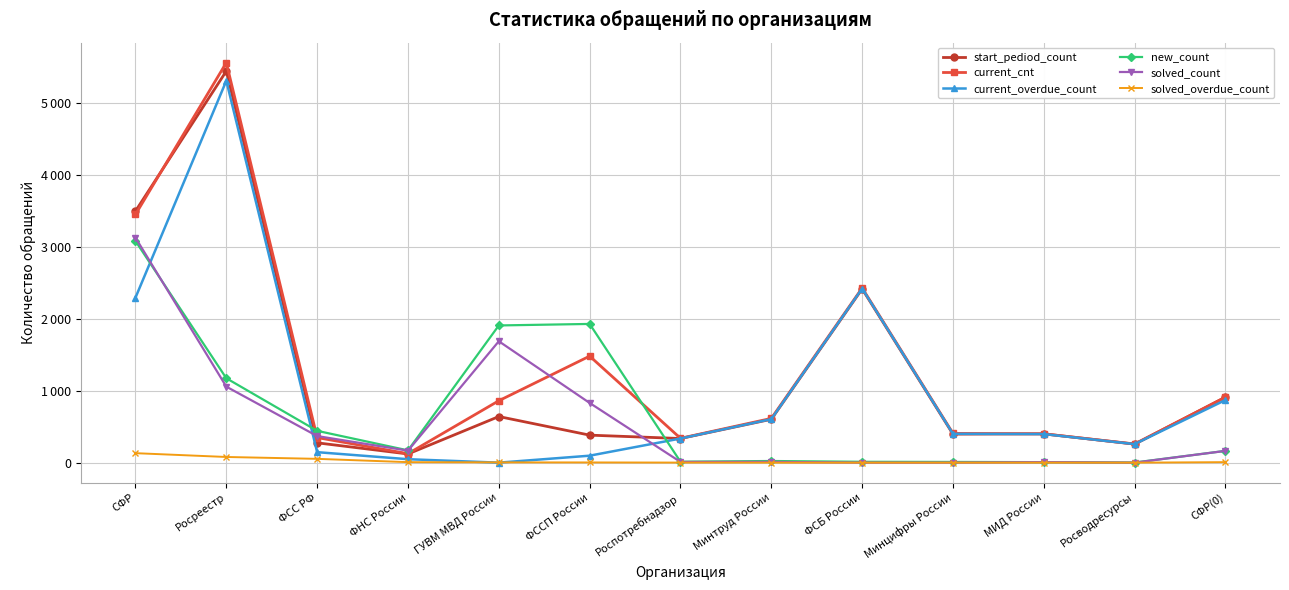

True or false: current_cnt and current_overdue_count intersect in this chart.

False